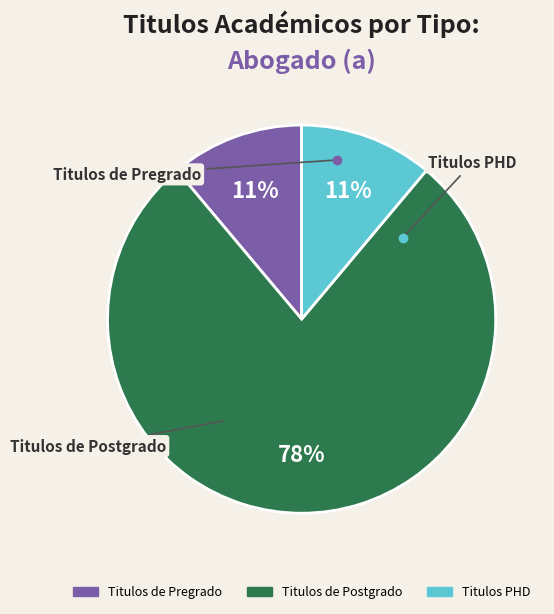

What is the ratio of the value at Titulos PHD to the value at Titulos de Pregrado?

1.0